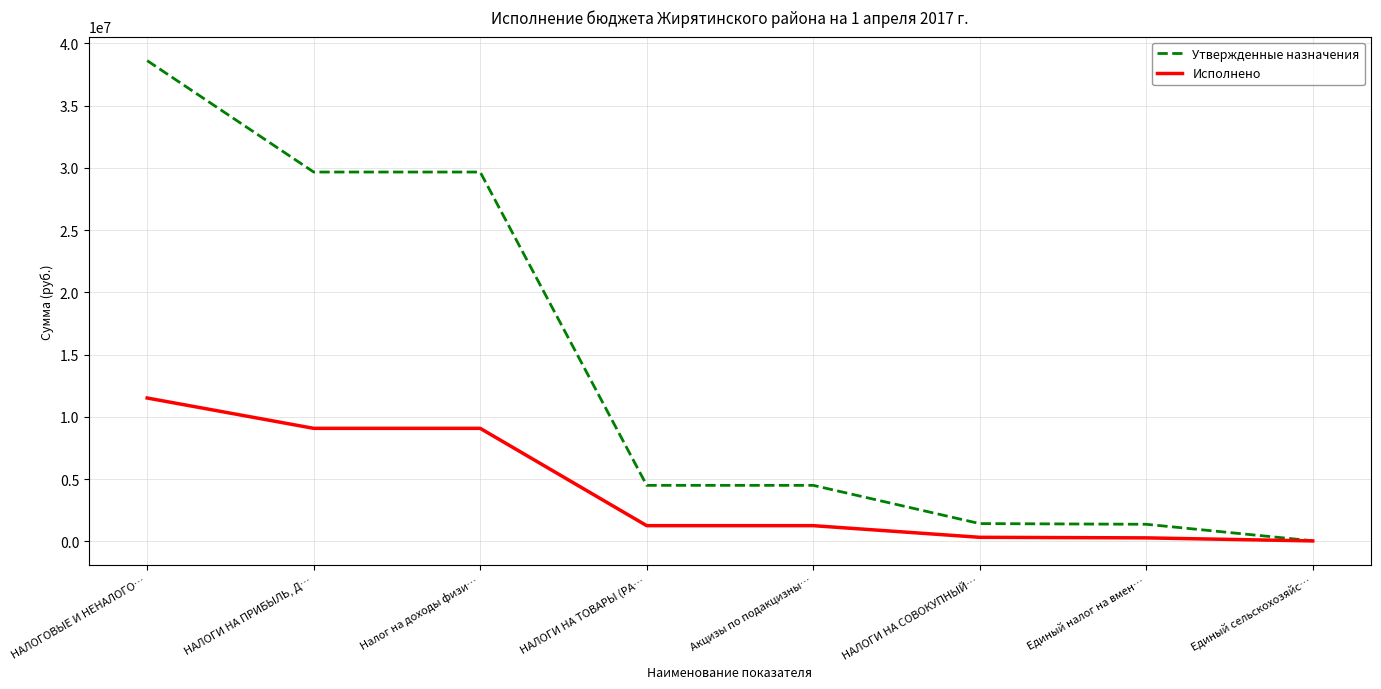

What are all the series names shown in the legend?

Утвержденные назначения, Исполнено